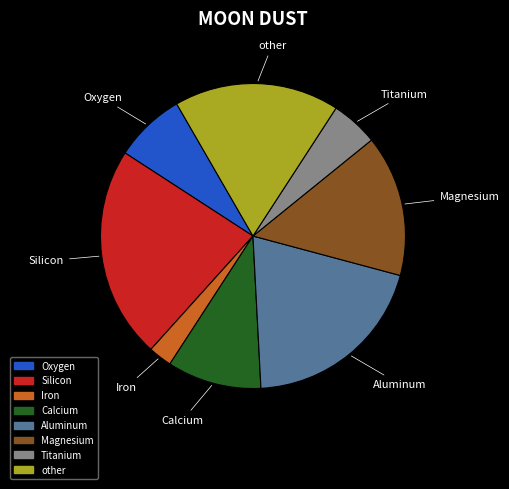

Is there any slice that represents more than half of the pie?

No